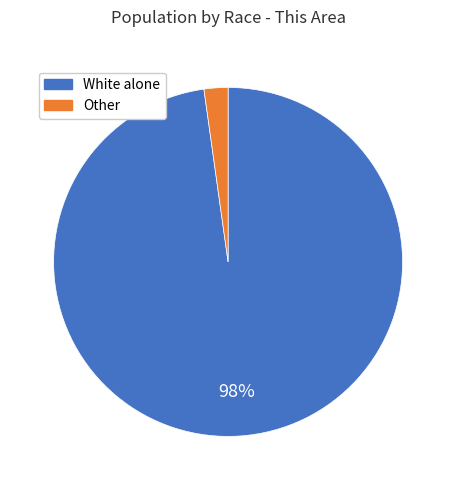

True or false: Other accounts for 11% of the total.

False